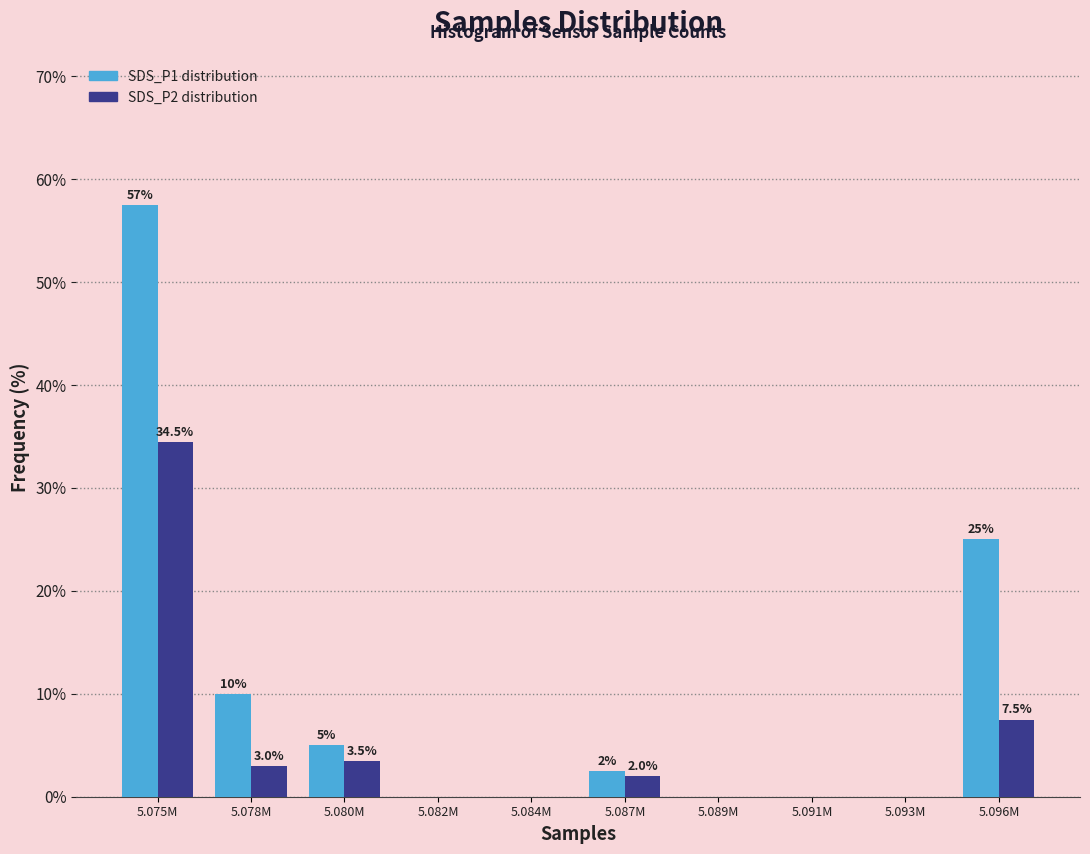

Which label corresponds to the largest value in the chart?

5.075M